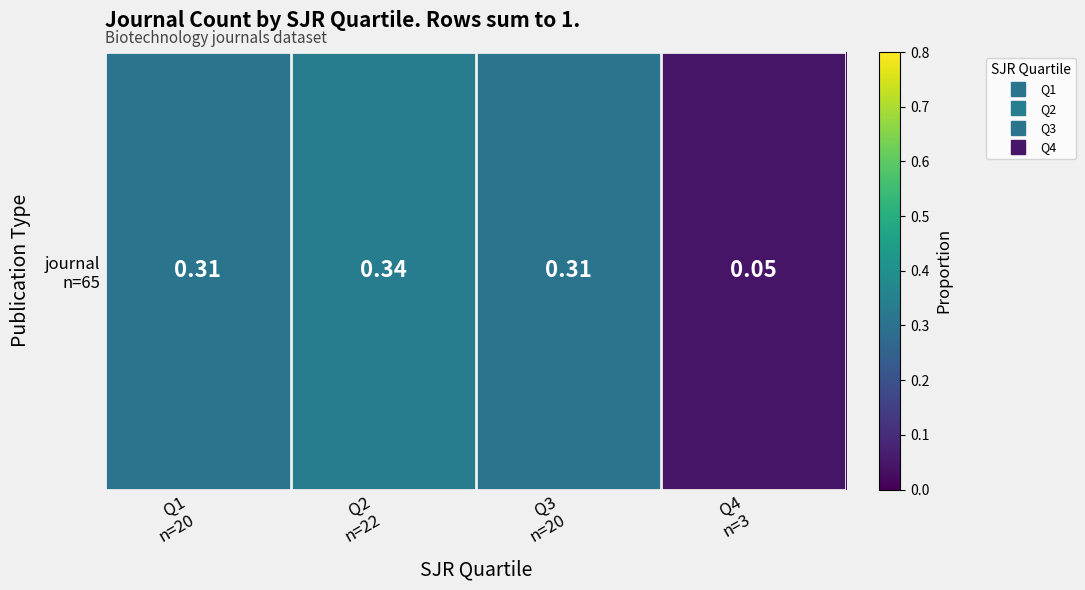

How many data points does each series have?

4